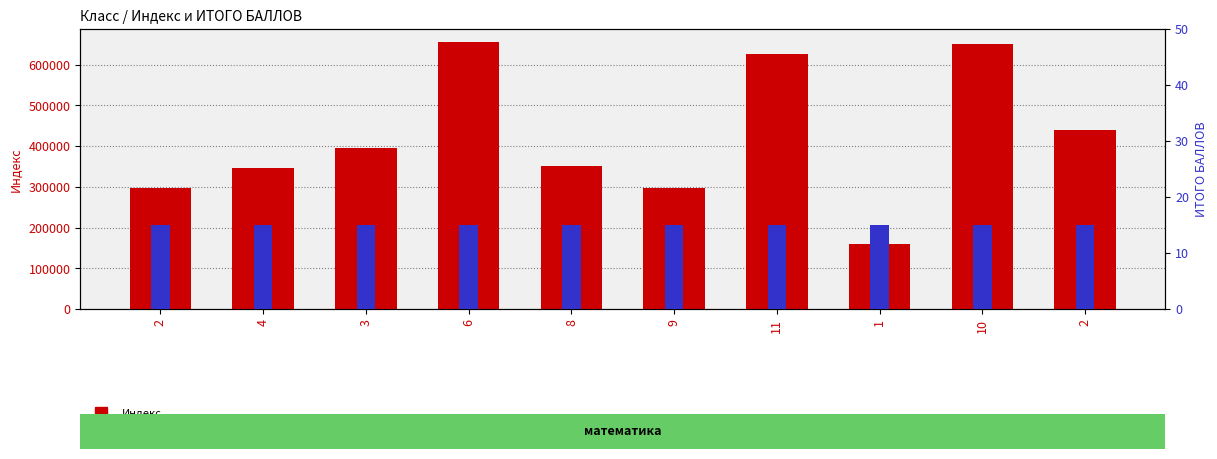

Reading left to right, list all the values displayed in this chart.

Индекс: 2=296220	4=346506	3=396250	6=655001	8=352380	9=298100	11=626128	1=160024	10=650025	2=440000
ИТОГО БАЛЛОВ: 2=15	4=15	3=15	6=15	8=15	9=15	11=15	1=15	10=15	2=15